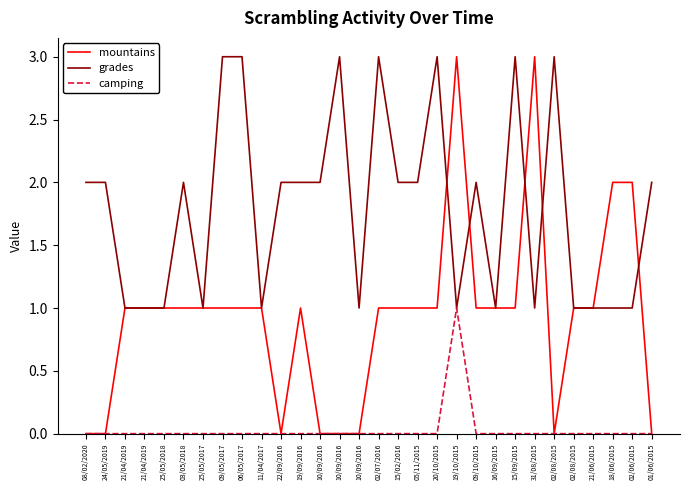

What are all the series names shown in the legend?

mountains, grades, camping